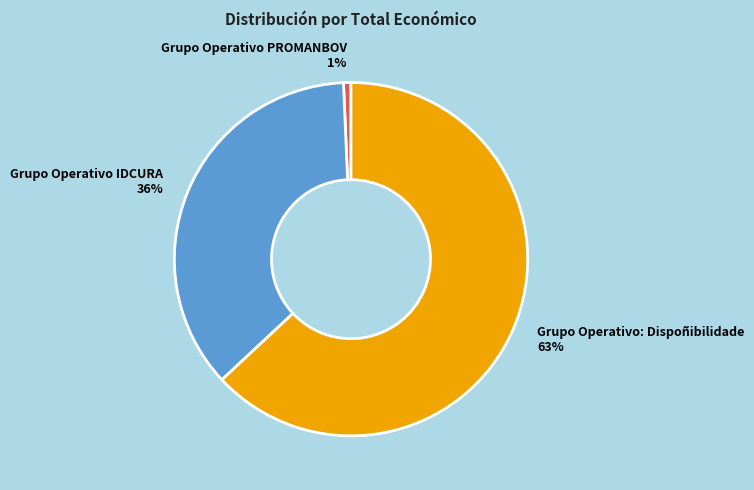

Which slice is the smallest?

Grupo Operativo PROMANBOV